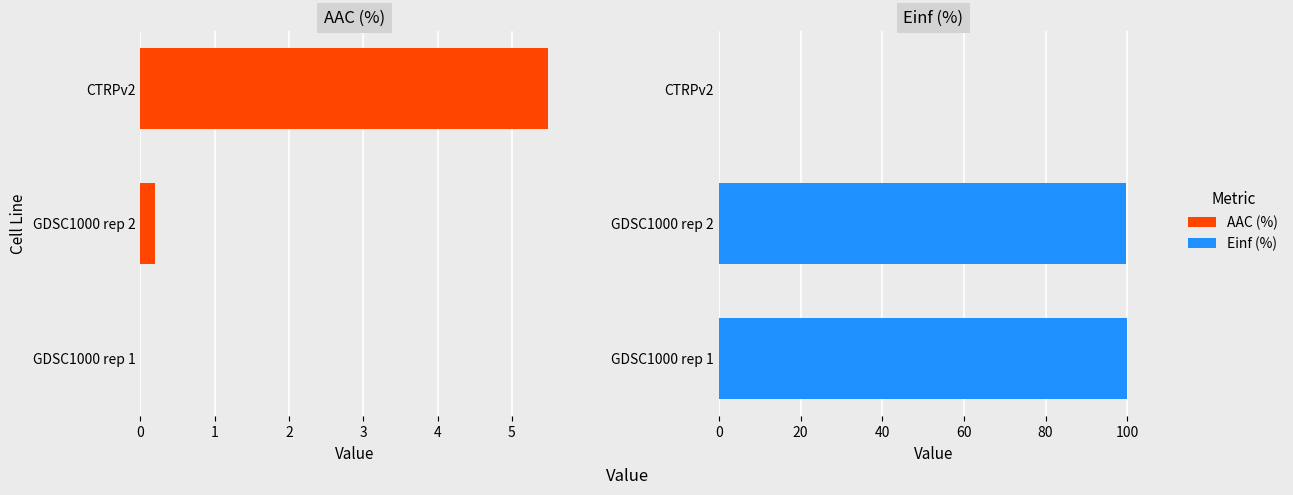

What is the difference between the maximum and second lowest values in the Einf (%) series?

0.2